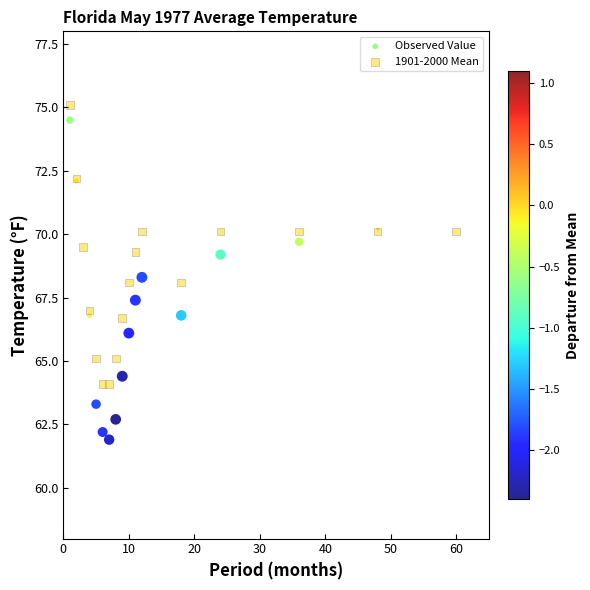

Which series contains the highest Y value?

1901-2000 Mean